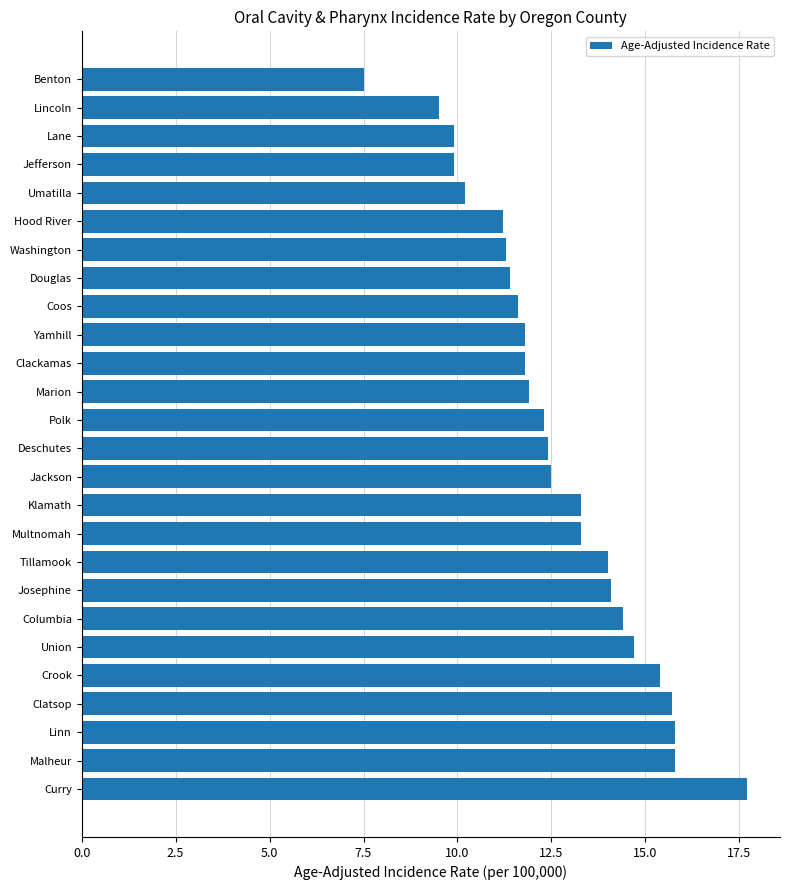

What is the change in value from Josephine to Malheur?

+1.7